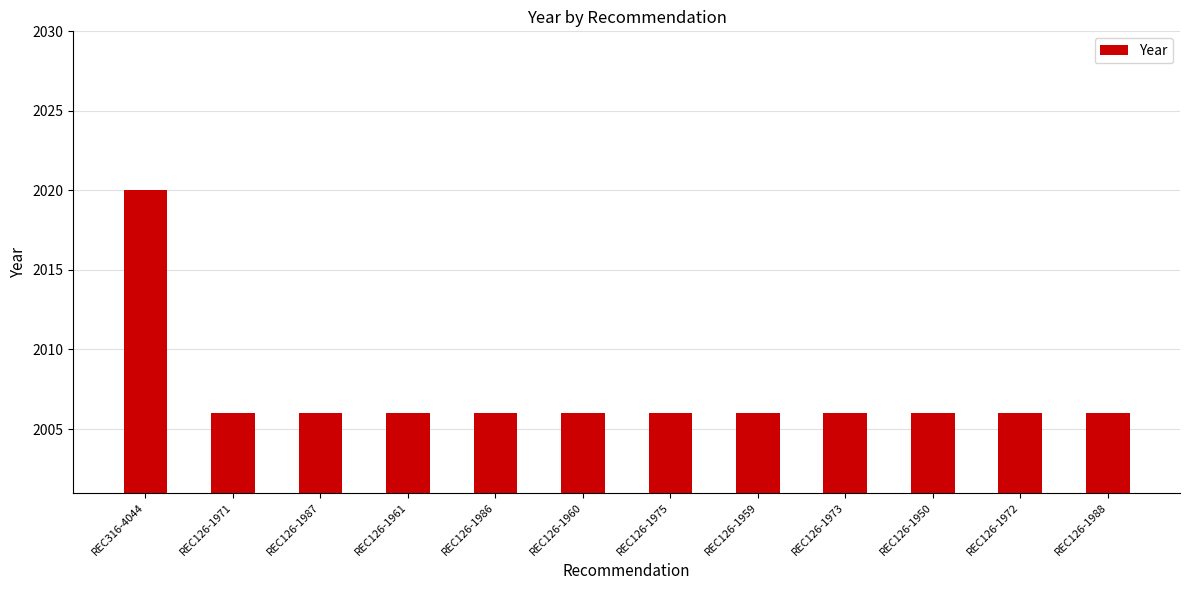

What is the ratio of the value at REC126-1973 to the value at REC126-1961?

1.0